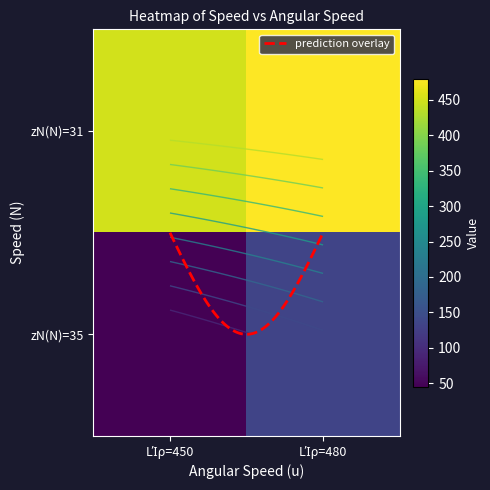

Which series has the largest total across all categories?

Row31